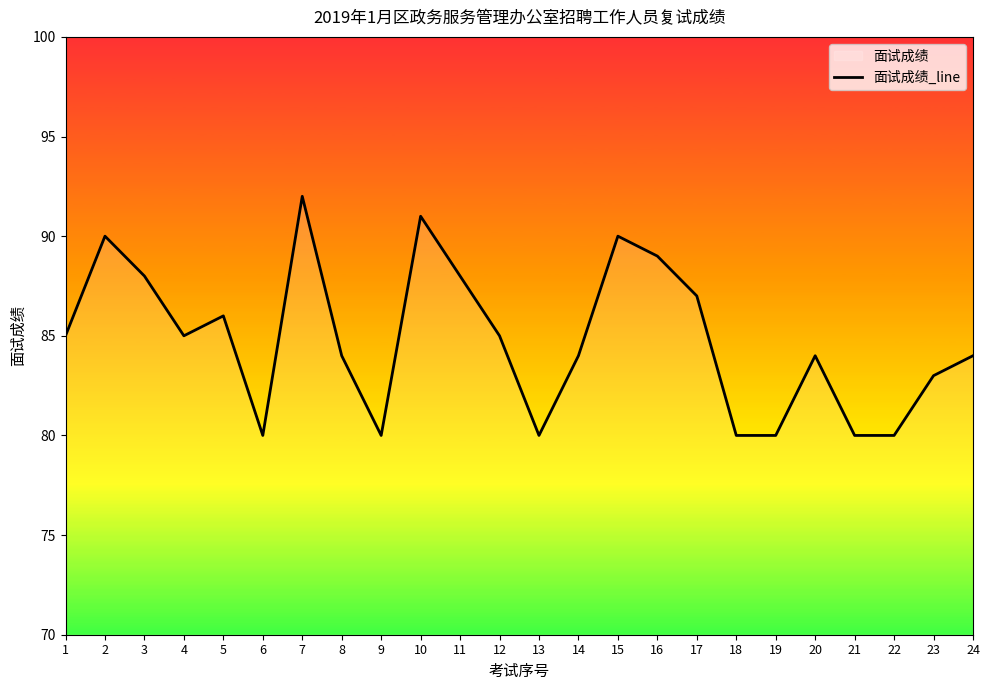

Count the number of data series in this chart.

1